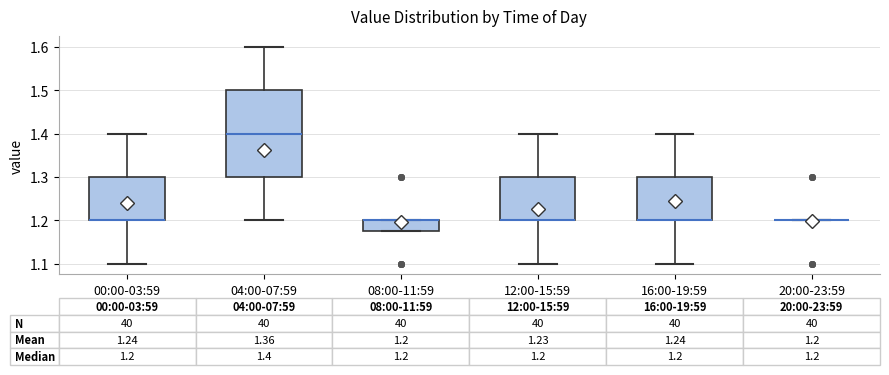

Comparing the boxes themselves (not the whiskers), which one is the tallest?

04:00-07:59